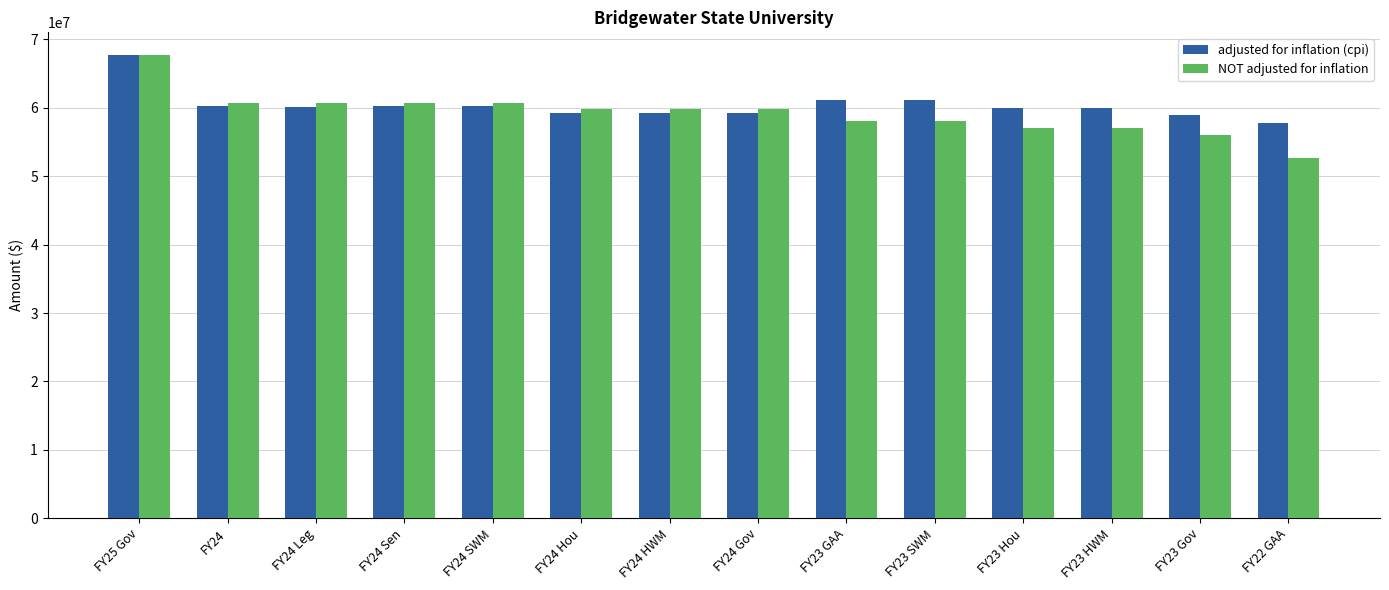

Rank the series at FY23 GAA from highest to lowest value.

adjusted for inflation (cpi), NOT adjusted for inflation